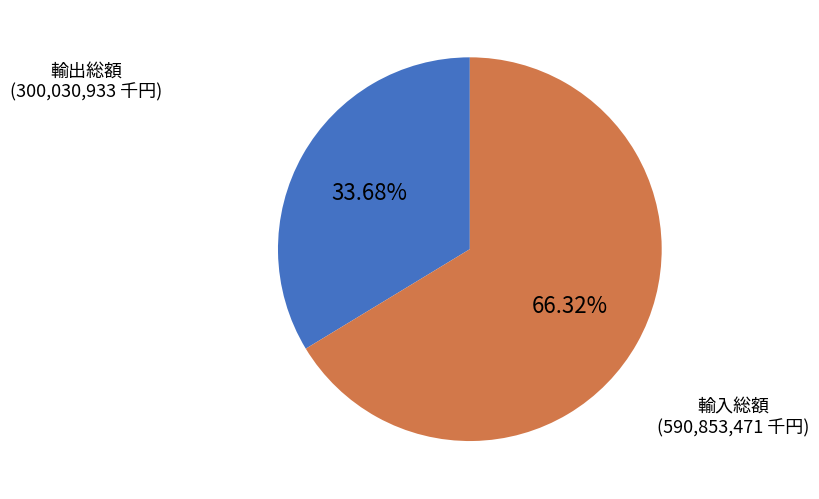

Rank the categories by value from highest to lowest.

輸入総額, 輸出総額